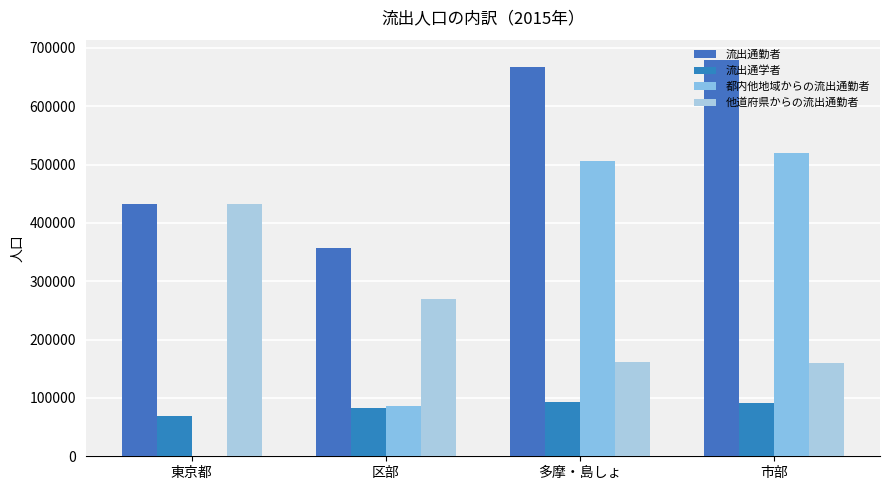

How many data points does each series have?

4